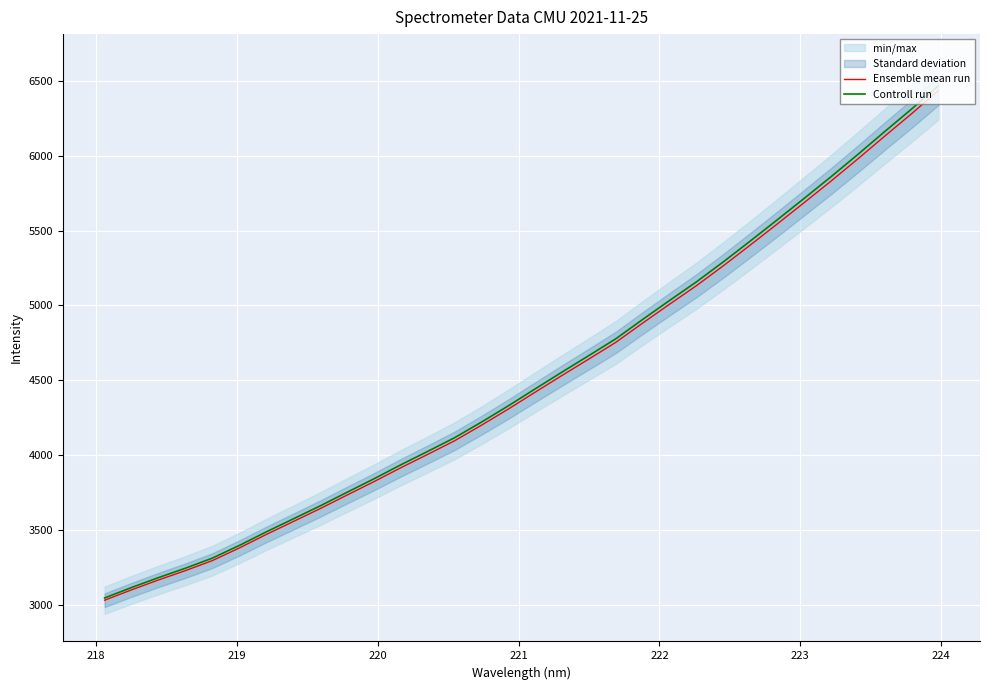

What is the lowest value of the Ensemble mean run series?

3033.5